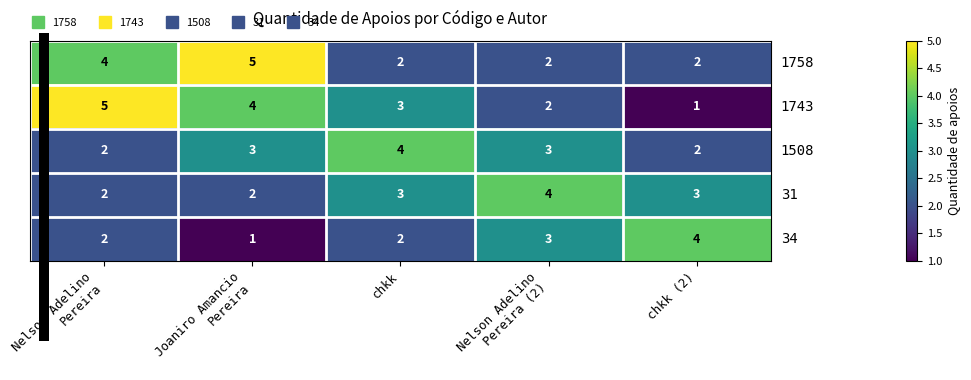

What is the sum of all 1508 values?

14